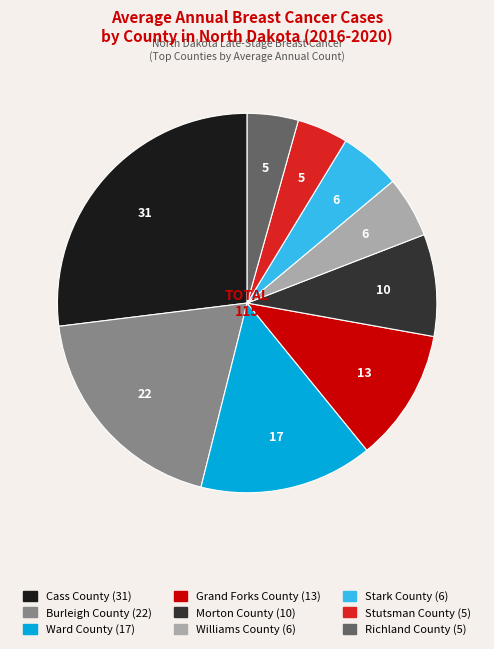

Between Stutsman County and Williams County, which is larger?

Williams County